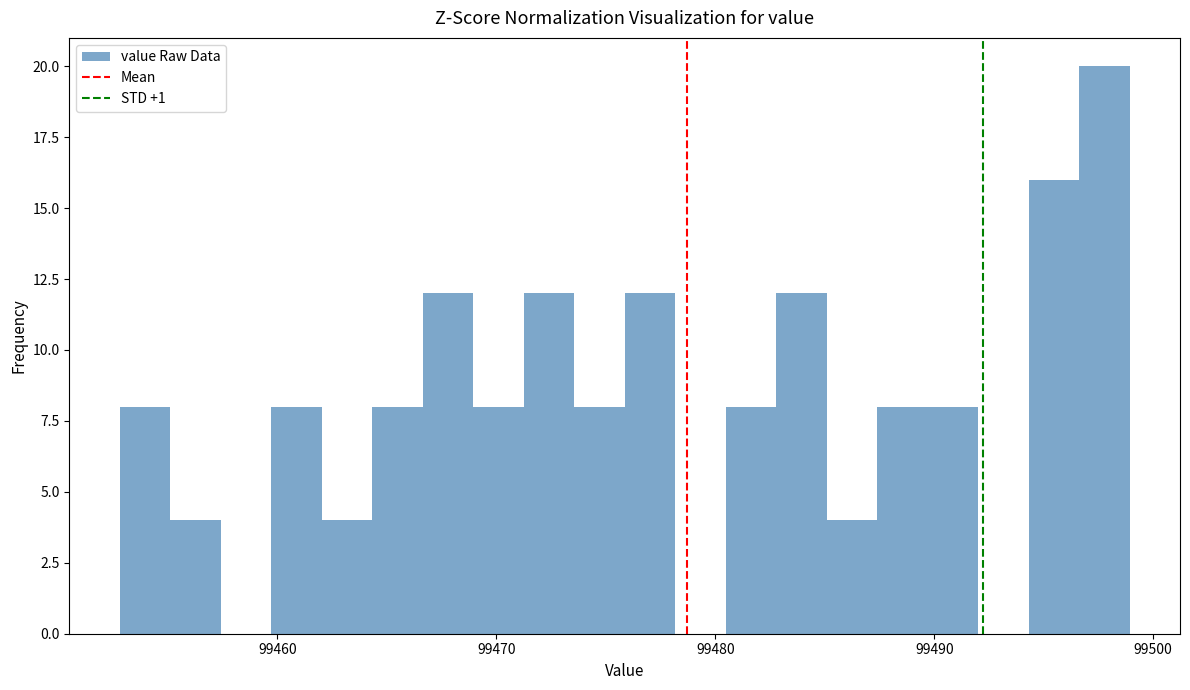

Read against the x-axis, roughly where is the centre of the tallest bar?

99498